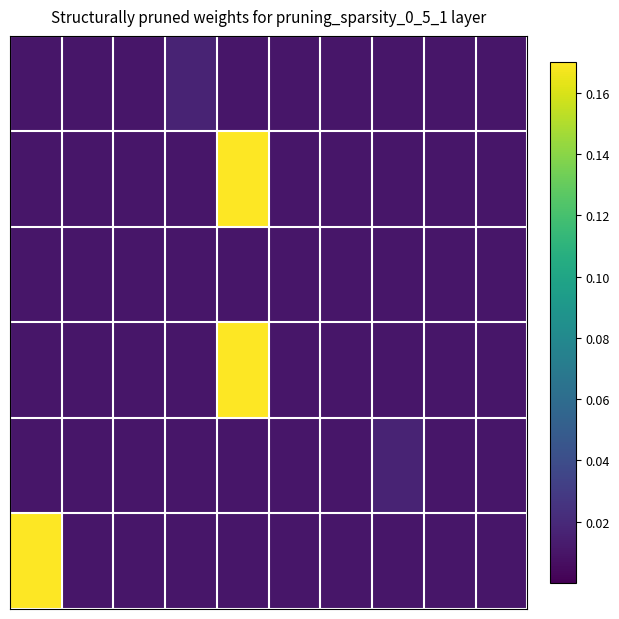

How many series are shown in this chart?

6